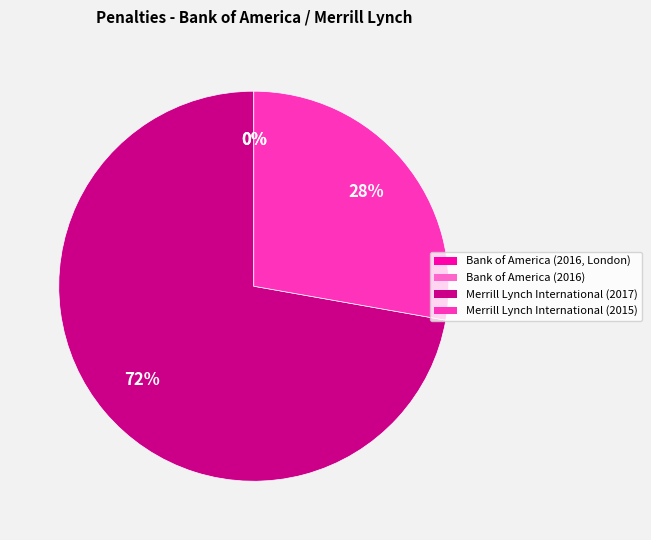

What is the largest slice in the pie chart?

Merrill Lynch International (2017)